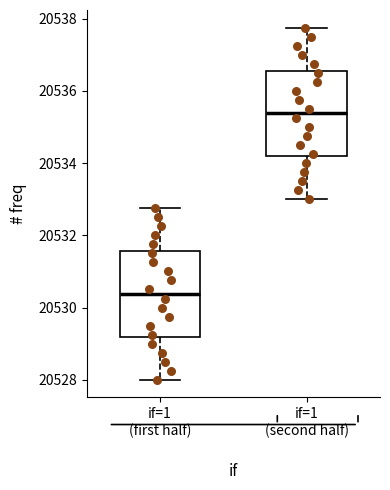

Which box's median line is the highest?

if=1 (second half)